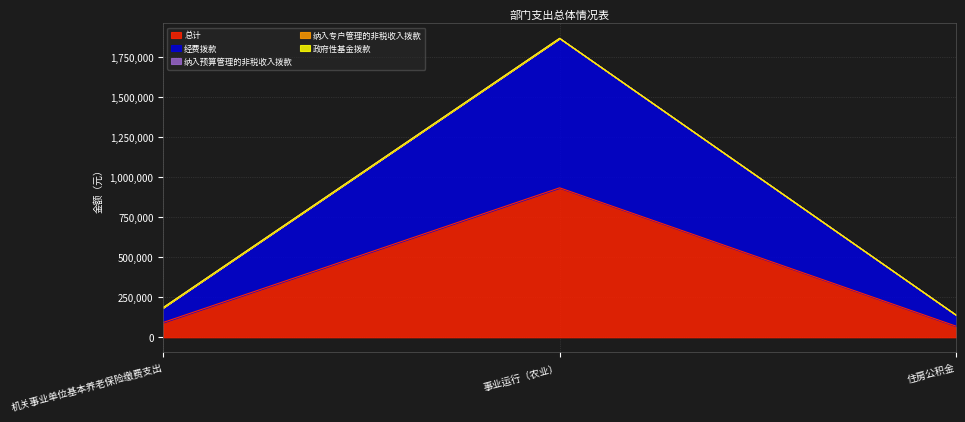

What is the difference between the maximum and minimum values in the 经费拨款 series?

863946.9